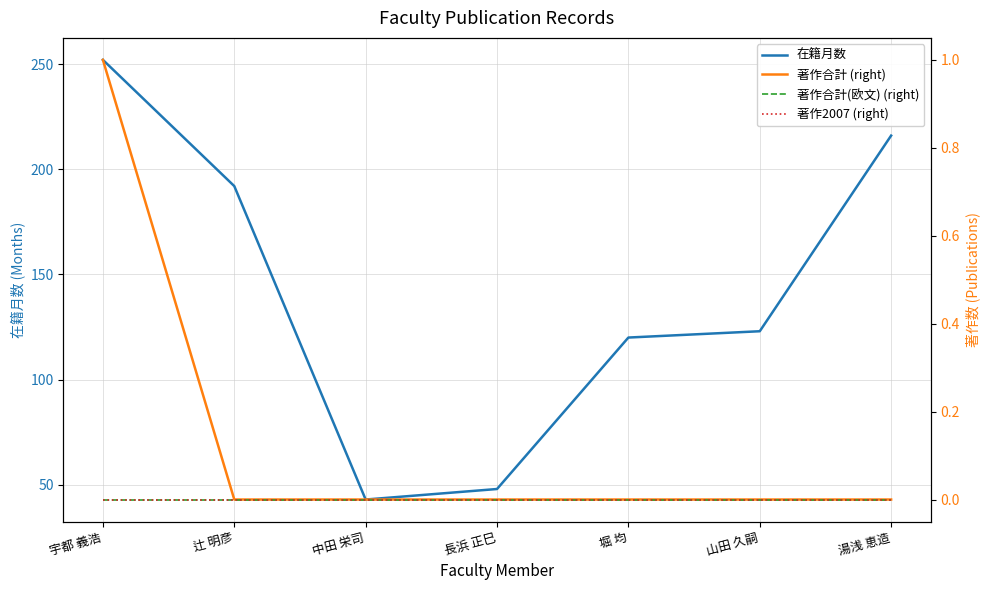

Is the value of 著作2007 (right) at 湯浅 恵造 greater than the value of 著作合計 (right) at 湯浅 恵造?

No